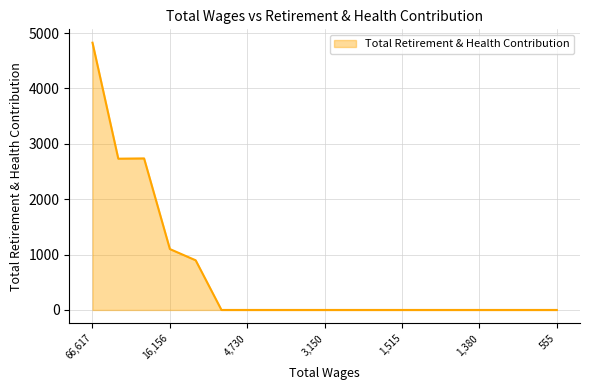

Does the chart have visible grid lines?

Yes